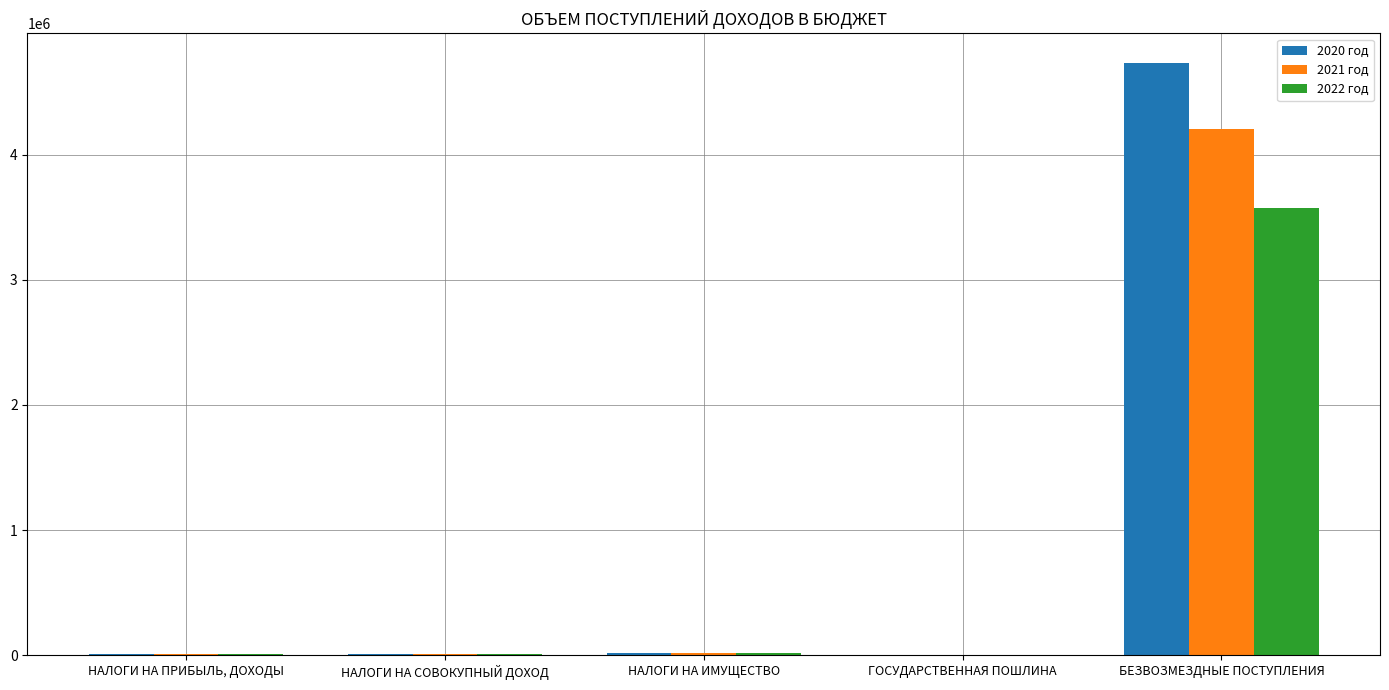

At which label does 2022 год reach its peak?

БЕЗВОЗМЕЗДНЫЕ ПОСТУПЛЕНИЯ